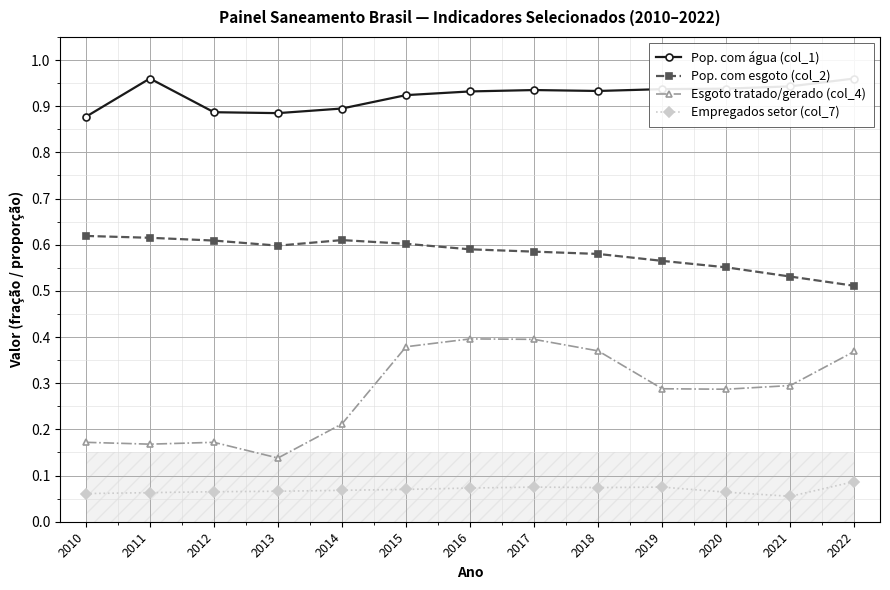

What is the average value of the Empregados setor (col_7) series?

0.1